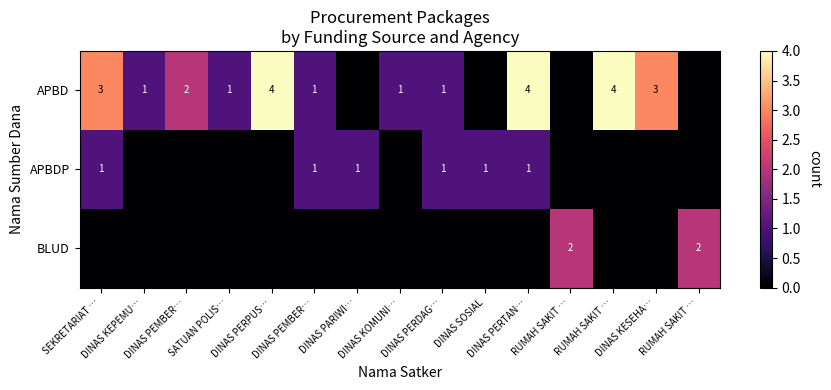

Which label corresponds to the smallest value in the chart?

DINAS PARIWI…